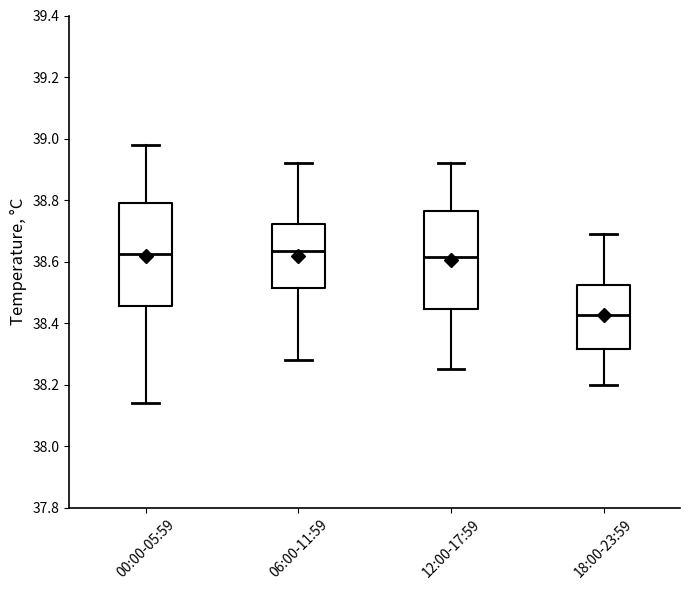

Reading left to right, read every box against the y-axis: the position of its median line, the range the box covers, and the ends of its whiskers. The values are not printed on the chart, so give them approximately, as read against the axis.

00:00-05:59: median 38.62, box 38.46 to 38.80, whiskers 38.14 to 38.98
06:00-11:59: median 38.64, box 38.52 to 38.72, whiskers 38.28 to 38.92
12:00-17:59: median 38.62, box 38.44 to 38.76, whiskers 38.26 to 38.92
18:00-23:59: median 38.42, box 38.32 to 38.52, whiskers 38.20 to 38.70